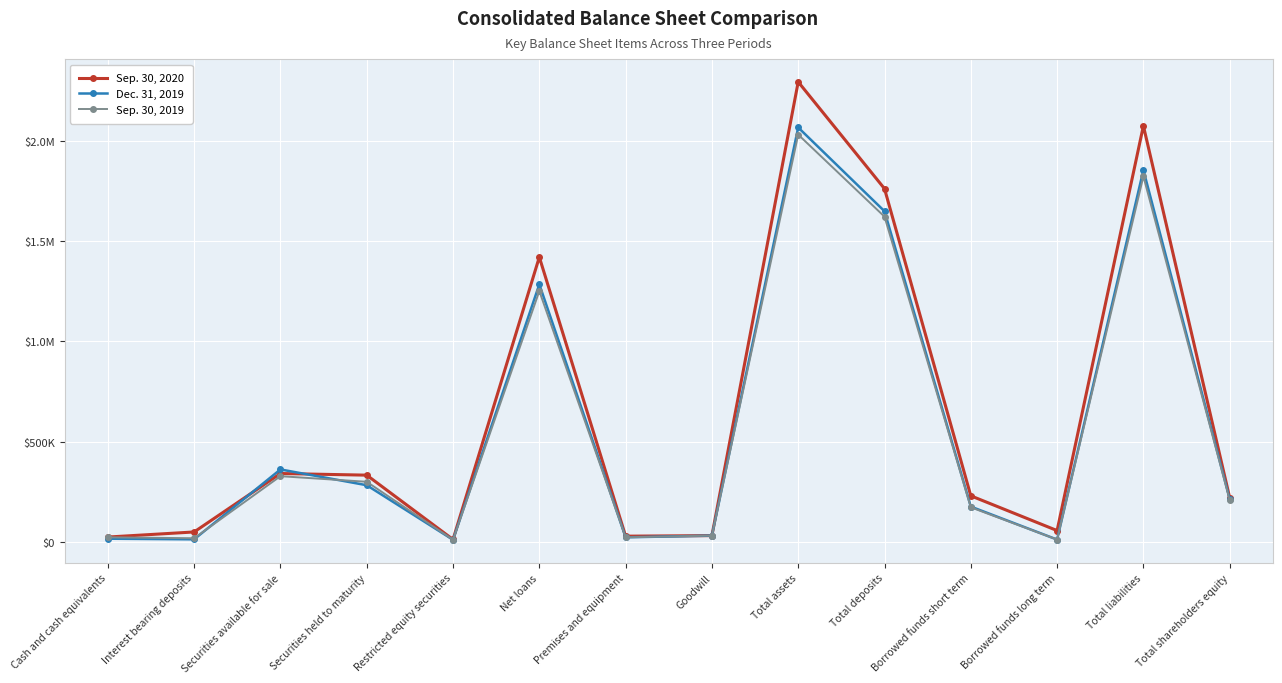

What are all the series names shown in the legend?

Sep. 30, 2020, Dec. 31, 2019, Sep. 30, 2019